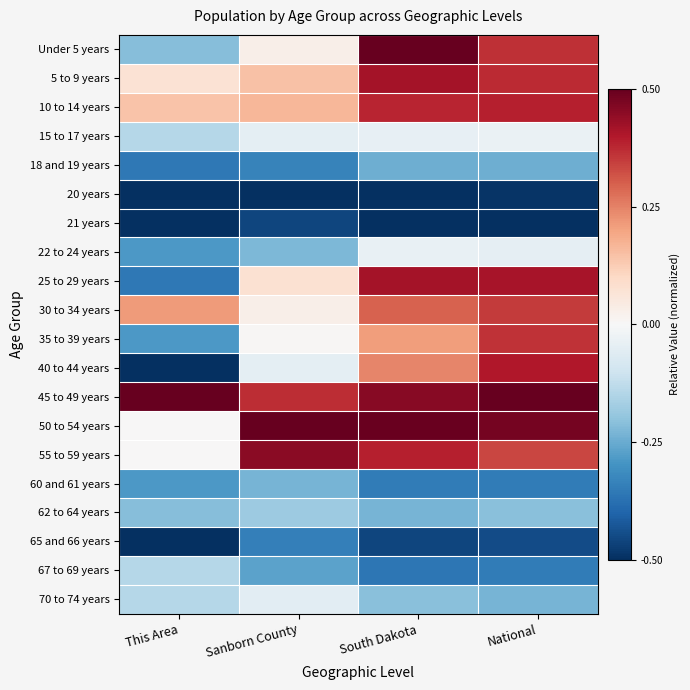

Reading left to right, what are all the values shown in this chart?

Under 5 years: This Area=-0.2	Sanborn County=0.0	South Dakota=0.5	National=0.4
5 to 9 years: This Area=0.1	Sanborn County=0.1	South Dakota=0.4	National=0.4
10 to 14 years: This Area=0.1	Sanborn County=0.2	South Dakota=0.4	National=0.4
15 to 17 years: This Area=-0.1	Sanborn County=-0.0	South Dakota=-0.0	National=-0.0
18 and 19 years: This Area=-0.4	Sanborn County=-0.3	South Dakota=-0.2	National=-0.2
20 years: This Area=-0.5	Sanborn County=-0.5	South Dakota=-0.5	National=-0.5
21 years: This Area=-0.5	Sanborn County=-0.5	South Dakota=-0.5	National=-0.5
22 to 24 years: This Area=-0.3	Sanborn County=-0.2	South Dakota=-0.0	National=-0.0
25 to 29 years: This Area=-0.4	Sanborn County=0.1	South Dakota=0.4	National=0.4
30 to 34 years: This Area=0.2	Sanborn County=0.0	South Dakota=0.3	National=0.4
35 to 39 years: This Area=-0.3	Sanborn County=0.0	South Dakota=0.2	National=0.4
40 to 44 years: This Area=-0.5	Sanborn County=-0.0	South Dakota=0.2	National=0.4
45 to 49 years: This Area=0.5	Sanborn County=0.4	South Dakota=0.5	National=0.5
50 to 54 years: This Area=0.0	Sanborn County=0.5	South Dakota=0.5	National=0.5
55 to 59 years: This Area=0.0	Sanborn County=0.5	South Dakota=0.4	National=0.3
60 and 61 years: This Area=-0.3	Sanborn County=-0.2	South Dakota=-0.3	National=-0.3
62 to 64 years: This Area=-0.2	Sanborn County=-0.2	South Dakota=-0.2	National=-0.2
65 and 66 years: This Area=-0.5	Sanborn County=-0.3	South Dakota=-0.5	National=-0.4
67 to 69 years: This Area=-0.1	Sanborn County=-0.3	South Dakota=-0.4	National=-0.3
70 to 74 years: This Area=-0.1	Sanborn County=-0.1	South Dakota=-0.2	National=-0.2